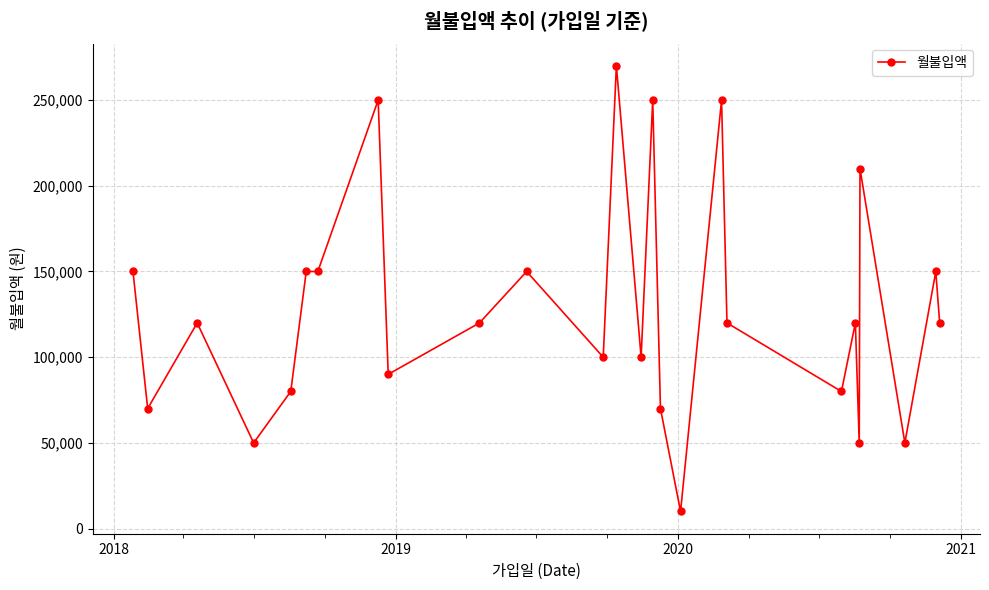

Reading left to right, list all the values displayed in this chart.

150000	70000	120000	50000	80000	150000	150000	250000	90000	120000	150000	100000	270000	100000	250000	70000	10000	250000	120000	80000	120000	50000	210000	50000	150000	120000